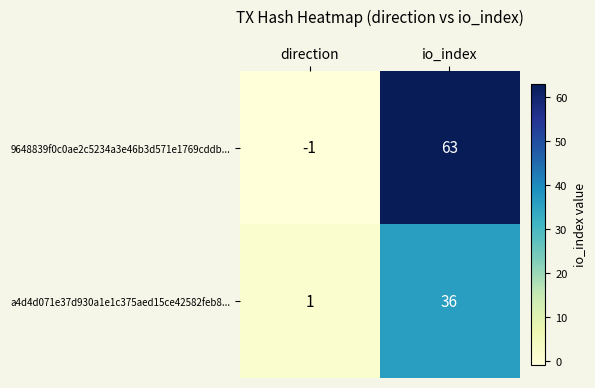

Reading left to right, extract all data points from this chart.

9648839f0c0ae2c5234a3e46b3d571e1769cddb...: direction=-1	io_index=63
a4d4d071e37d930a1e1c375aed15ce42582feb8...: direction=1	io_index=36